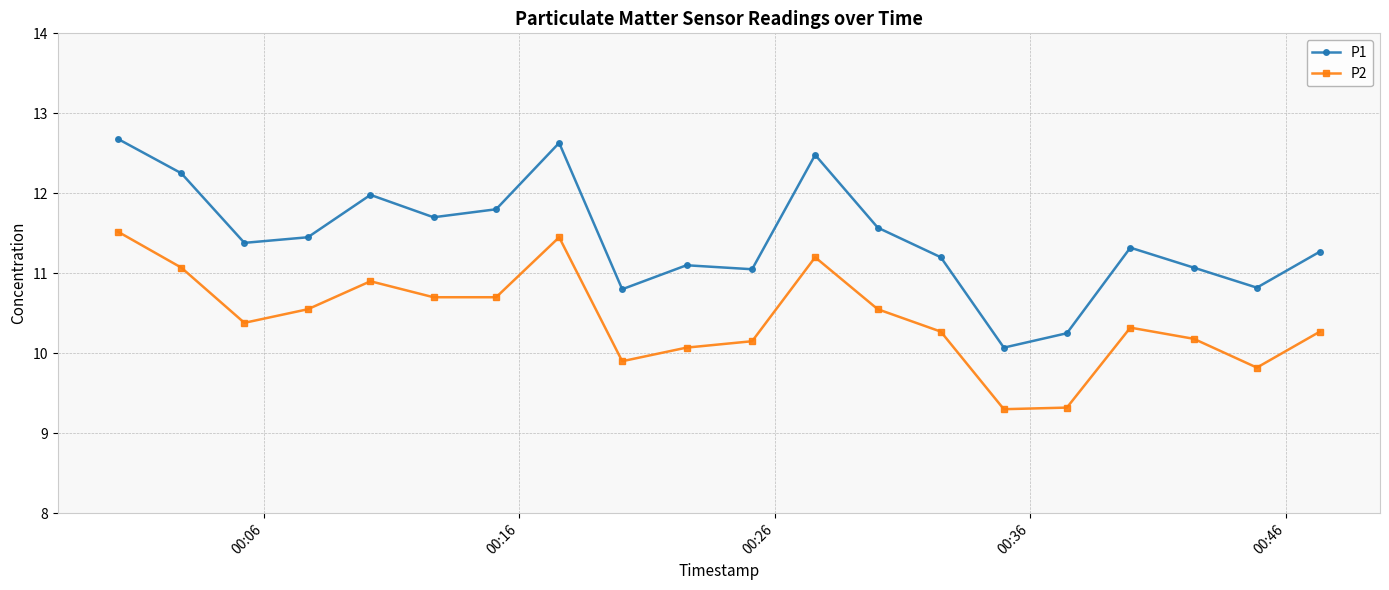

At how many categories does at least one series exceed 11?

16